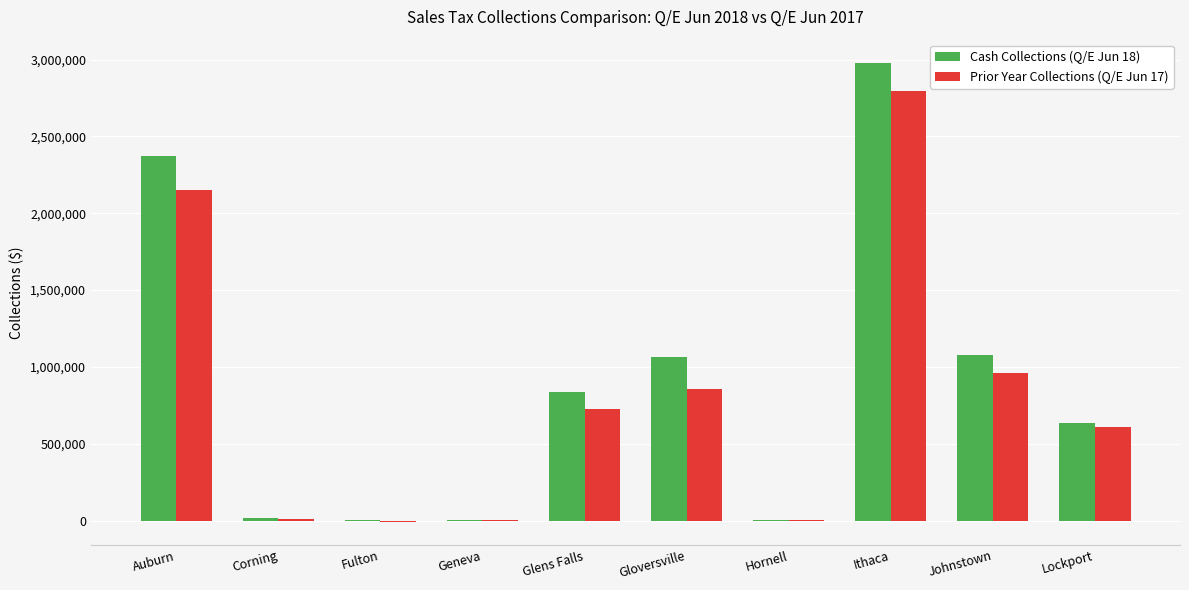

Which series has the largest total across all categories?

Cash Collections (Q/E Jun 18)